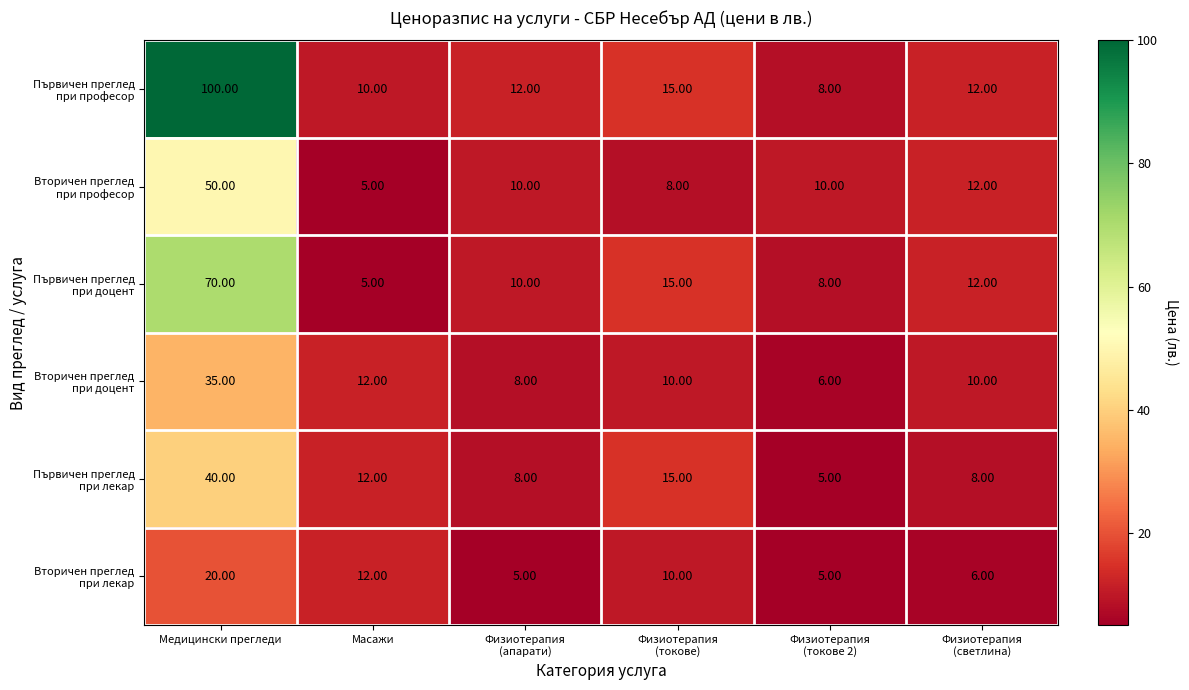

At which category does the chart reach its peak across all series?

Медицински прегледи